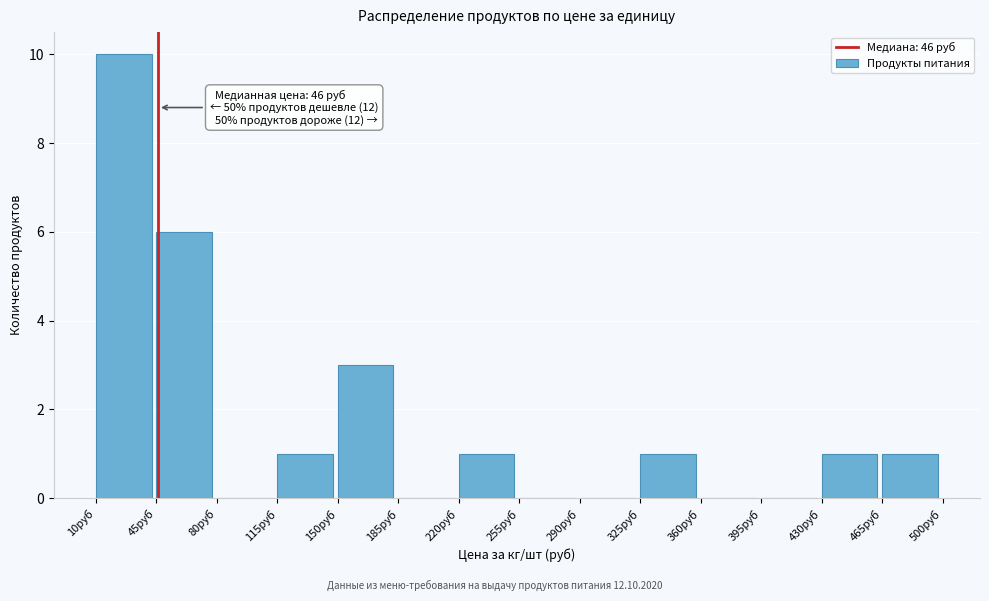

Over which range of the x-axis is the bar tallest?

10 to 45